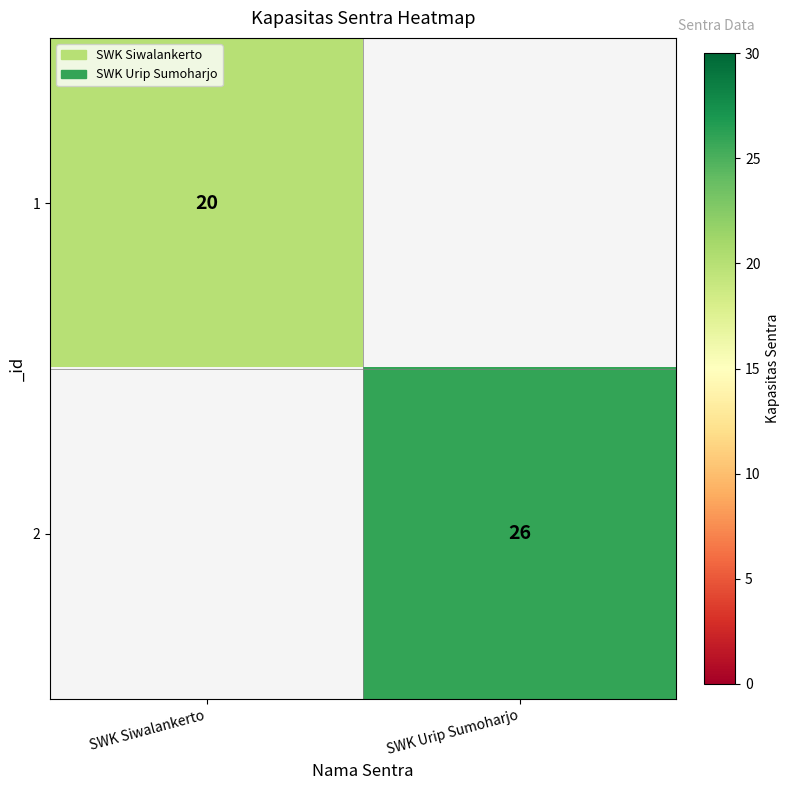

What is the maximum value shown in the chart?

26.0